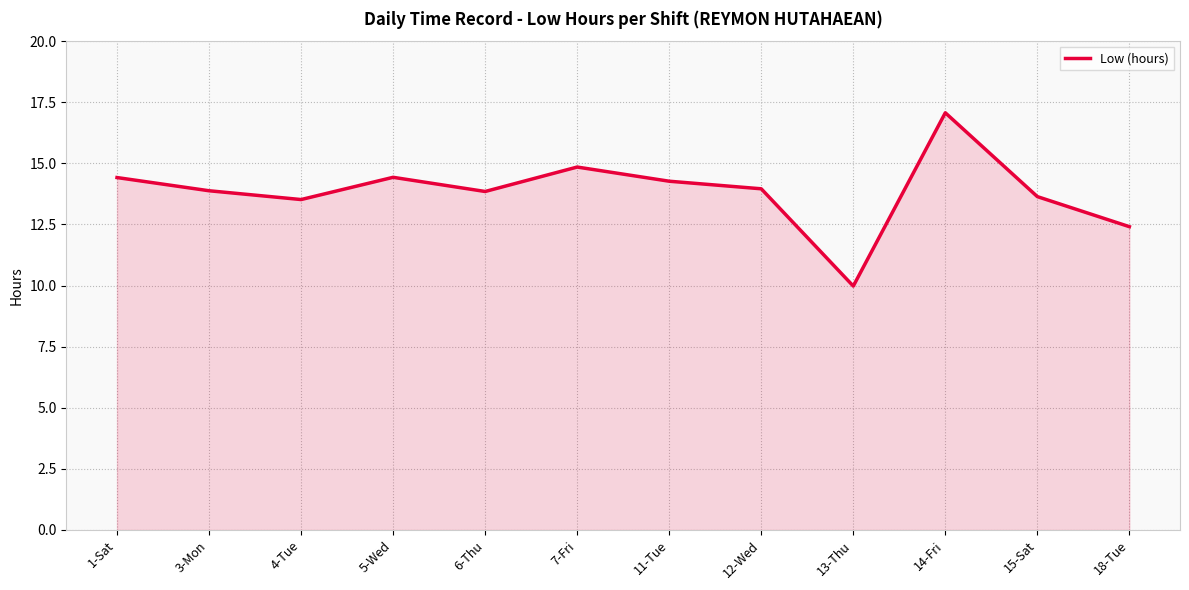

What is the sum of the values at 1-Sat and 5-Wed?

28.9